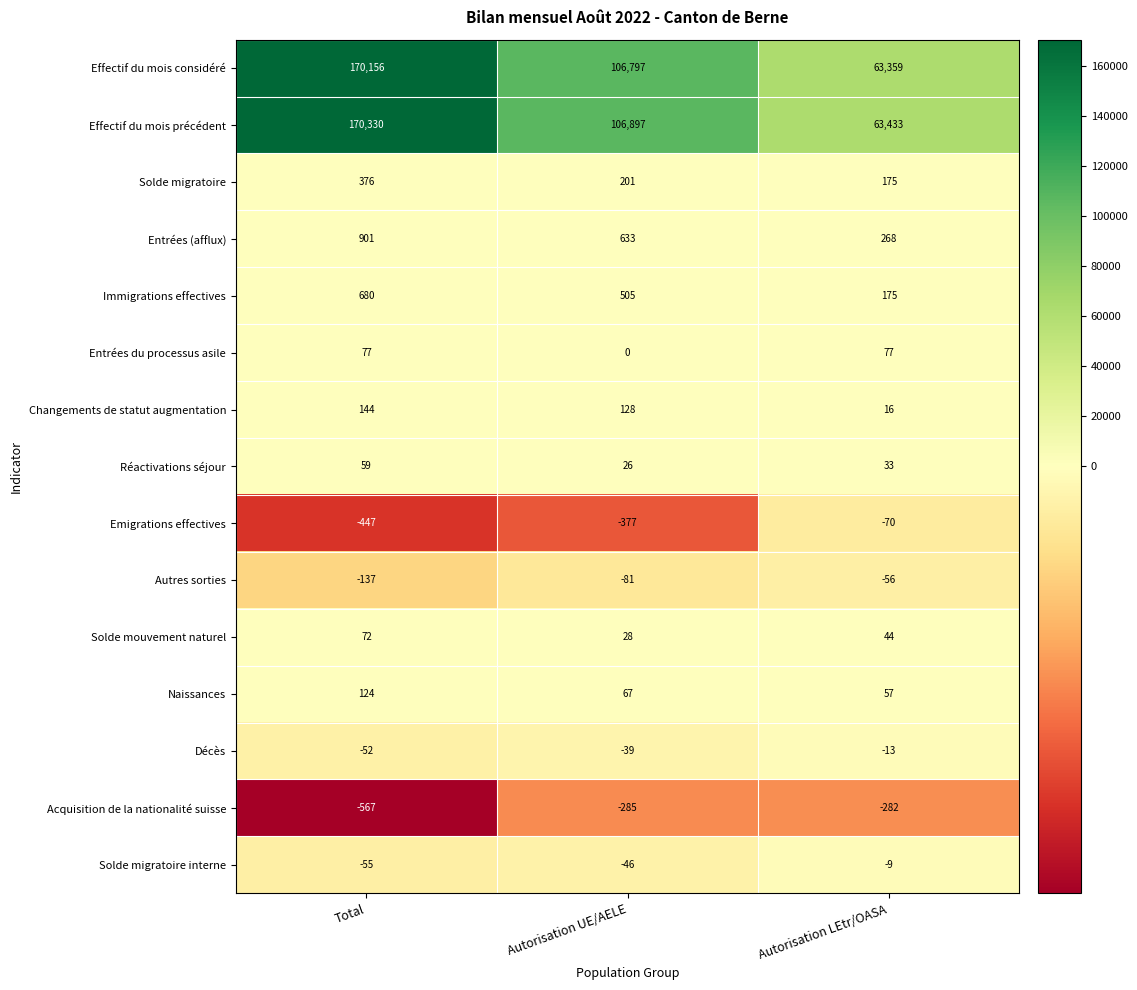

True or false: Immigrations effectives has a value of 265 at Autorisation LEtr/OASA.

False